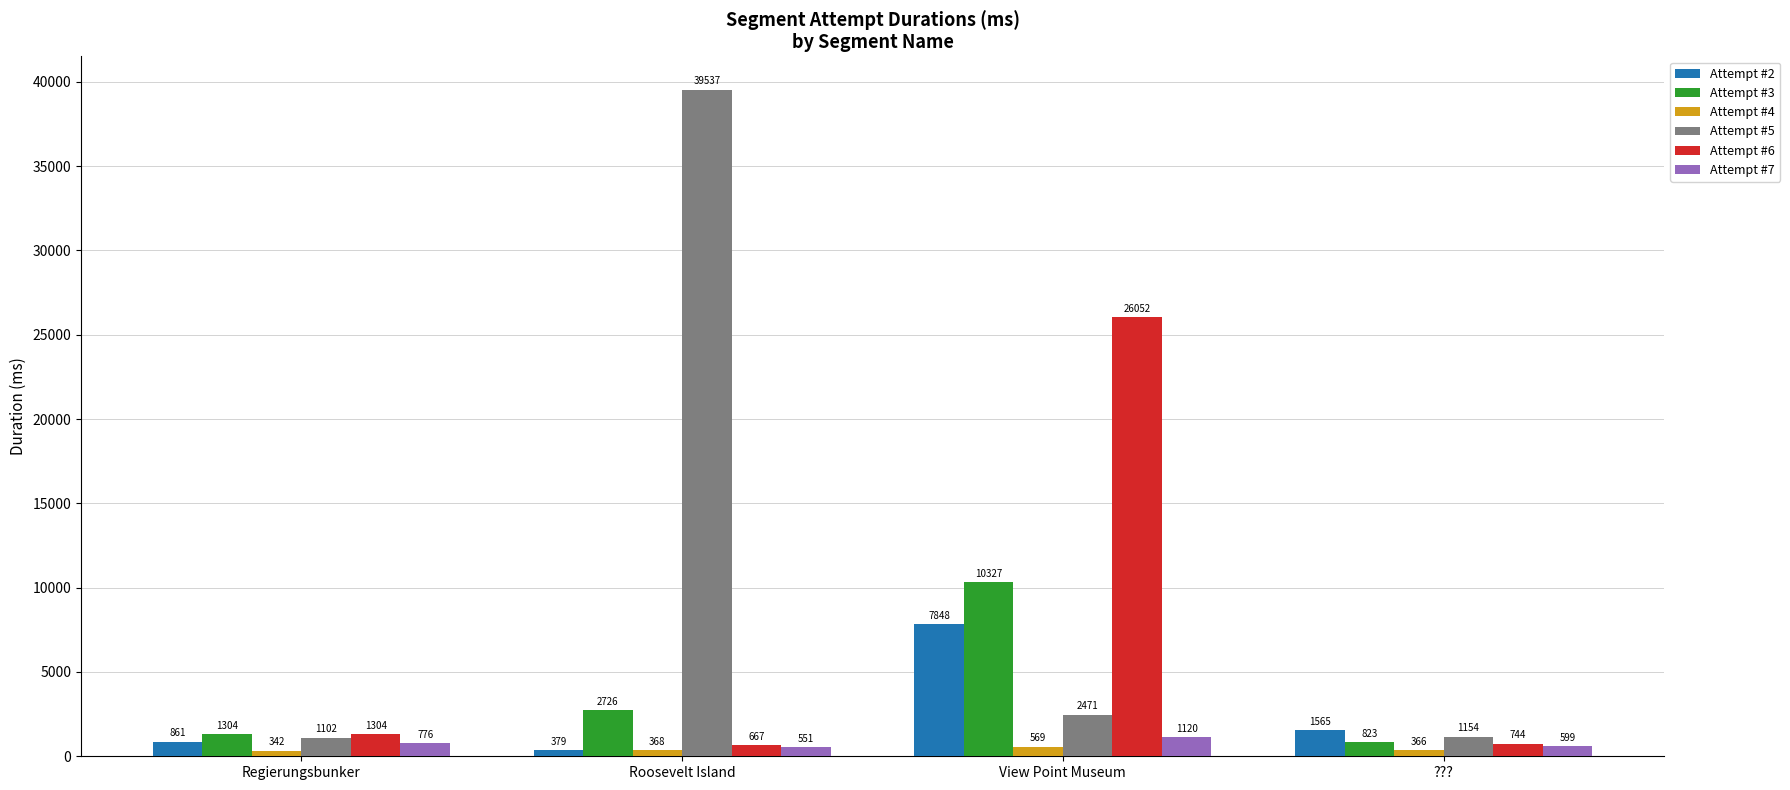

At which category is the sum across all series the highest?

View Point Museum